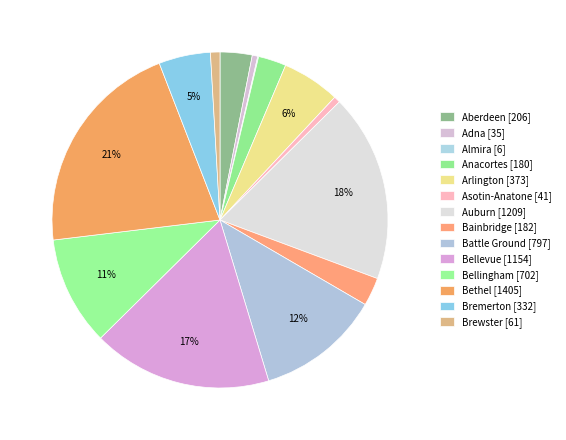

Does Brewster account for over 50% of the chart?

No